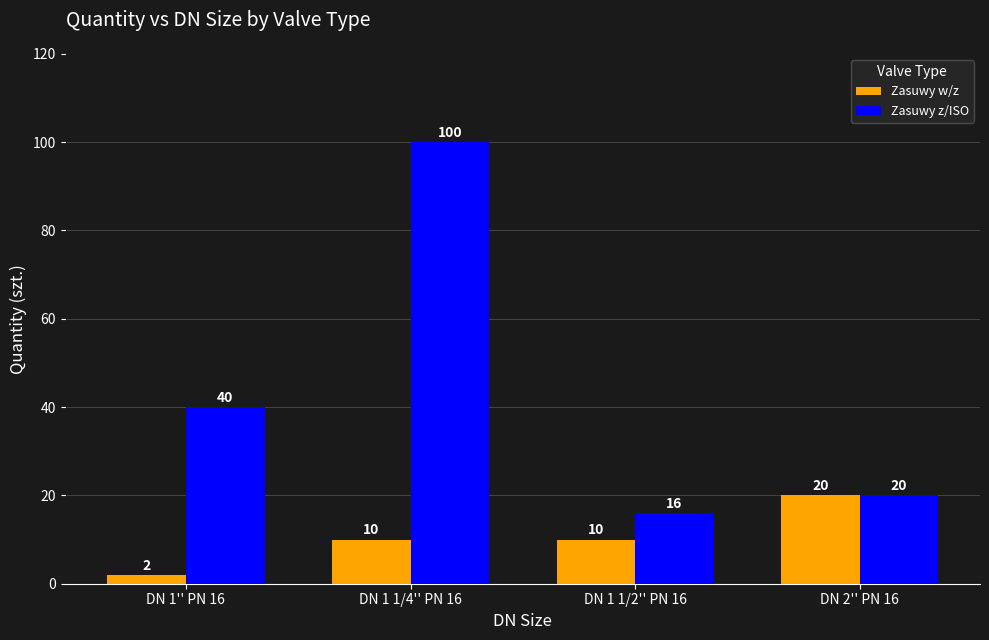

Between DN 1 1/4'' PN 16 and DN 1 1/2'' PN 16, which series saw the biggest shift?

Zasuwy z/ISO